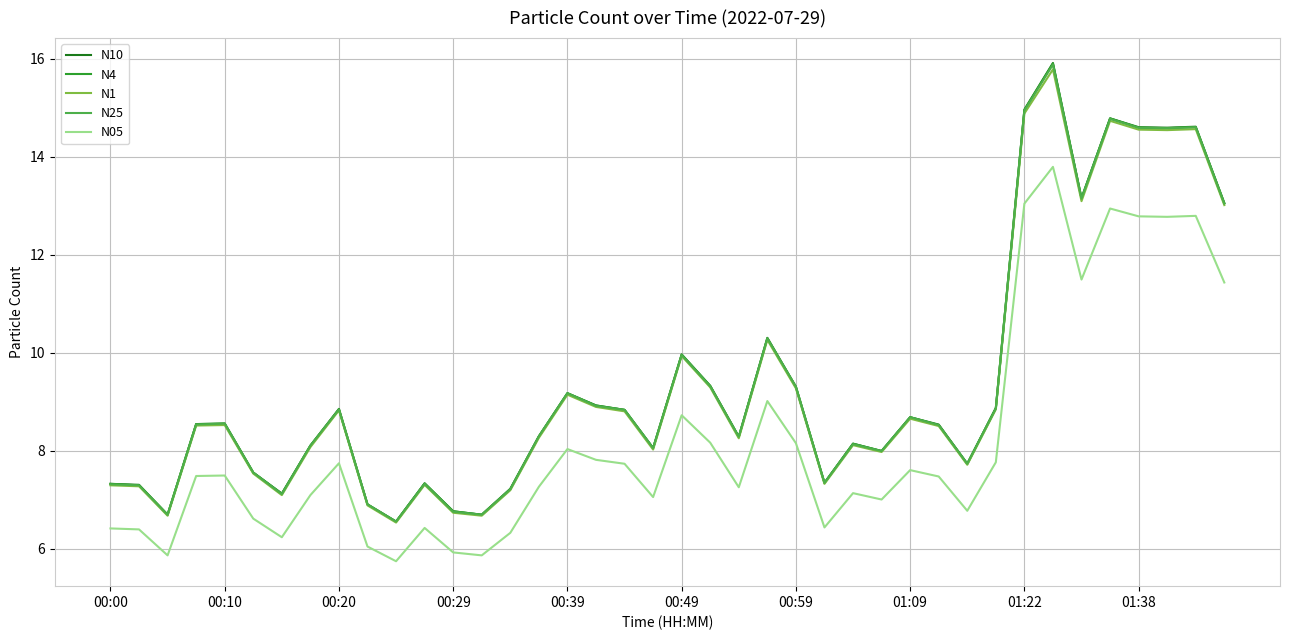

Is this an area chart (filled region under the line)?

No